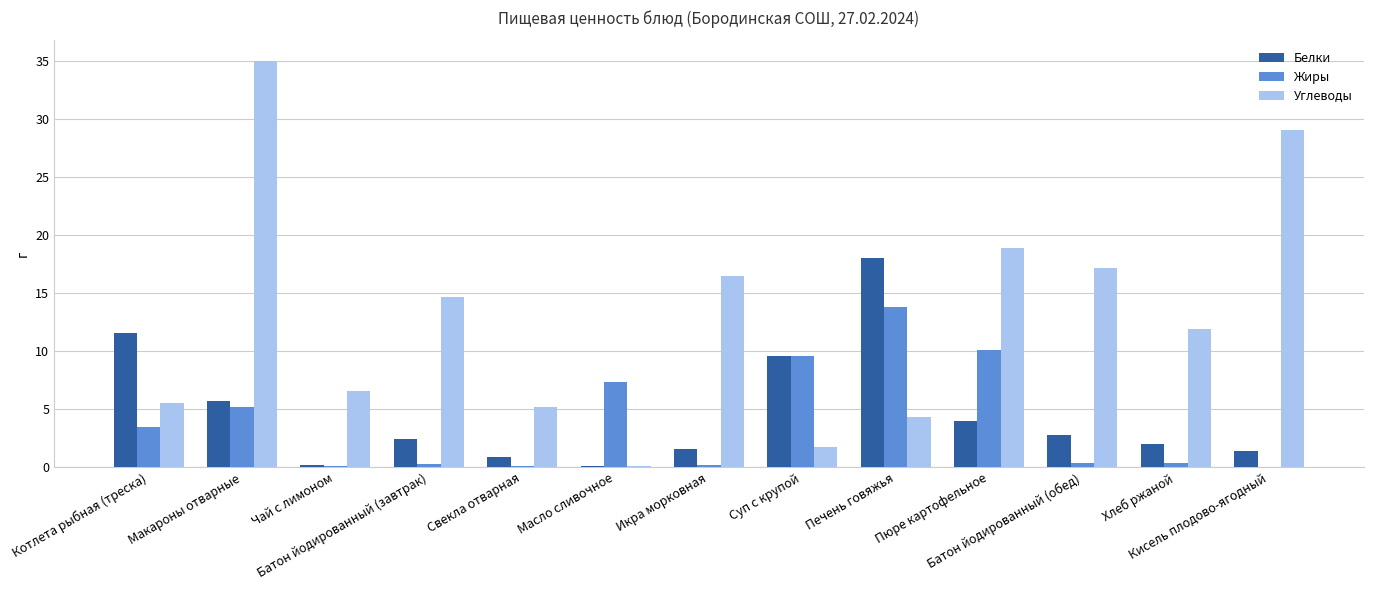

What is the highest value of the Белки series?

18.0